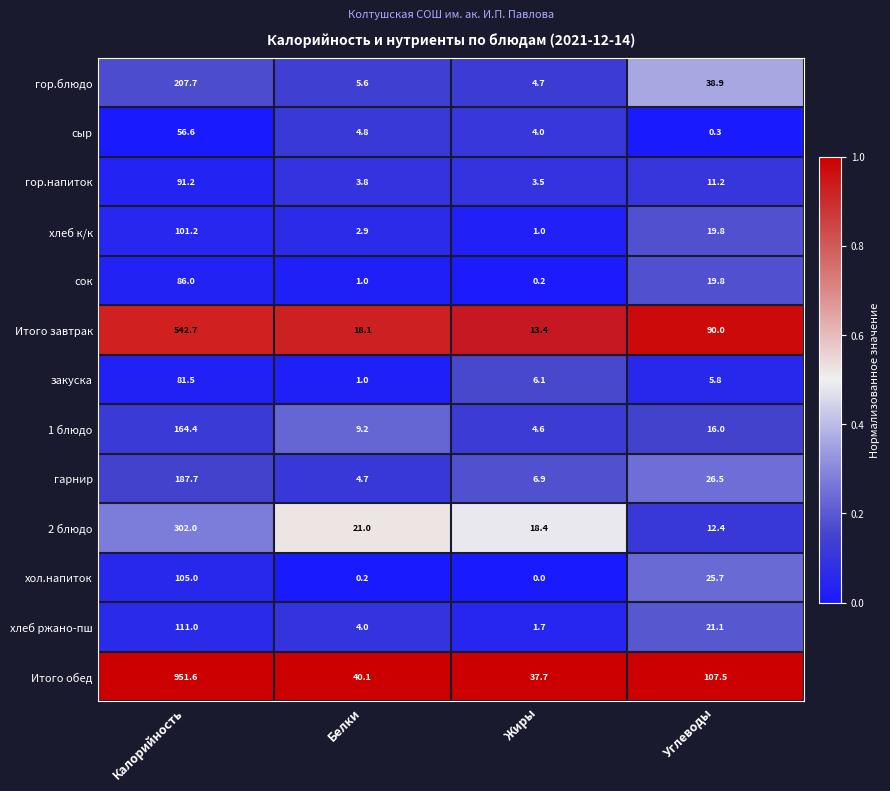

Which series has the largest total across all categories?

Итого обед